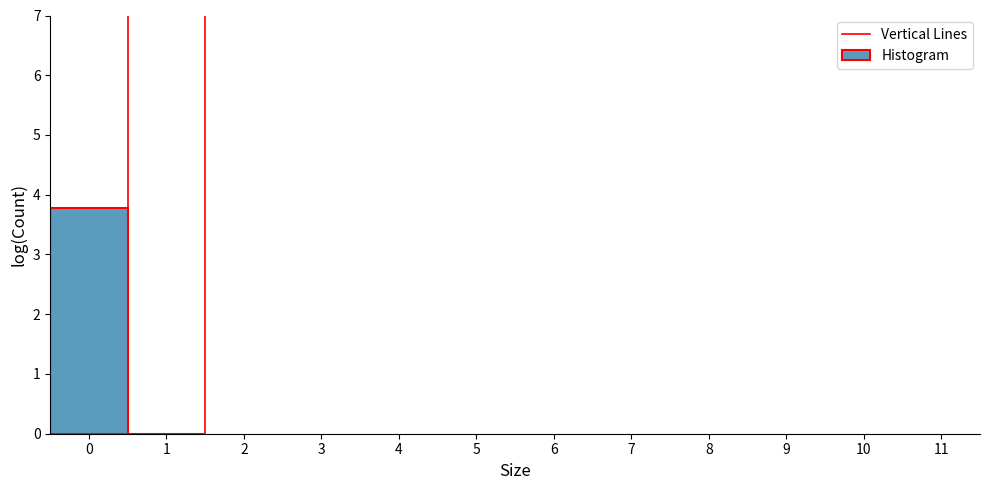

Reading left to right, list every bar in this chart as the range it spans on the x-axis followed by its height. The values are not printed on the chart, so give them approximately, as read against the axis.

-0.5 to 0.5: 3.8
0.5 to 1.5: 0